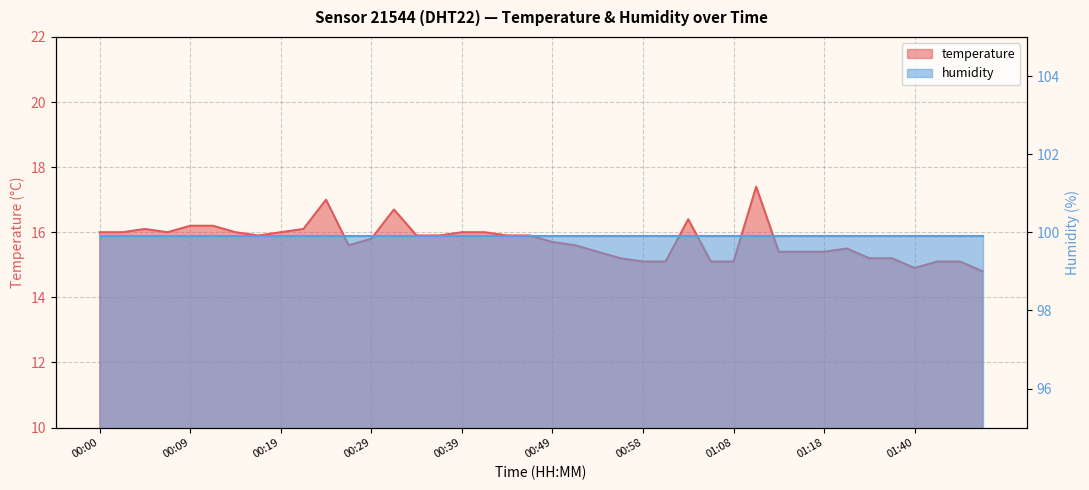

What is the sum of all values?

629.3